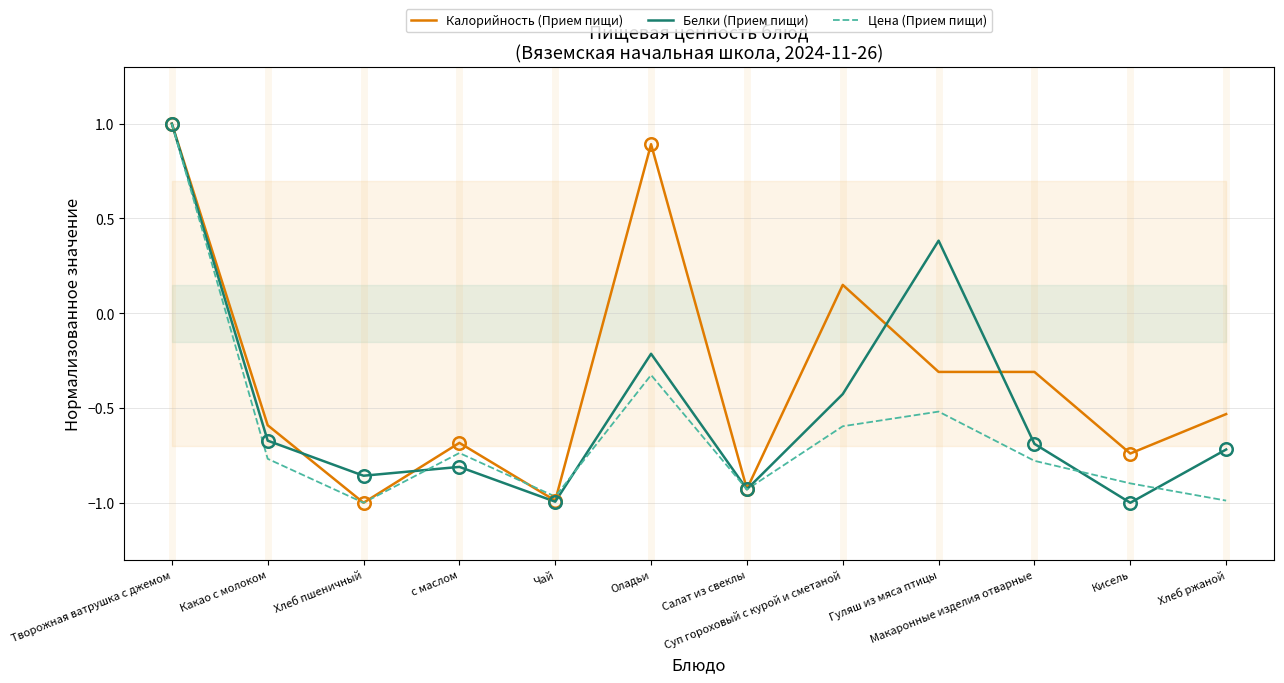

Between which two adjacent categories do Цена (Прием пищи) and Белки (Прием пищи) first intersect?

Творожная ватрушка с джемом and Какао с молоком